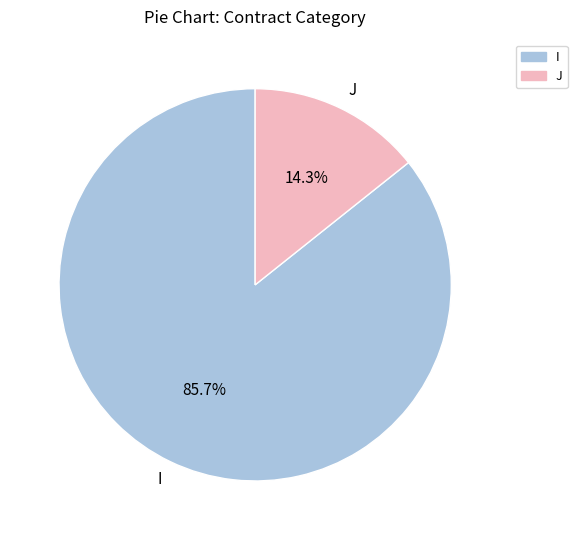

Count the number of slices in the pie.

2